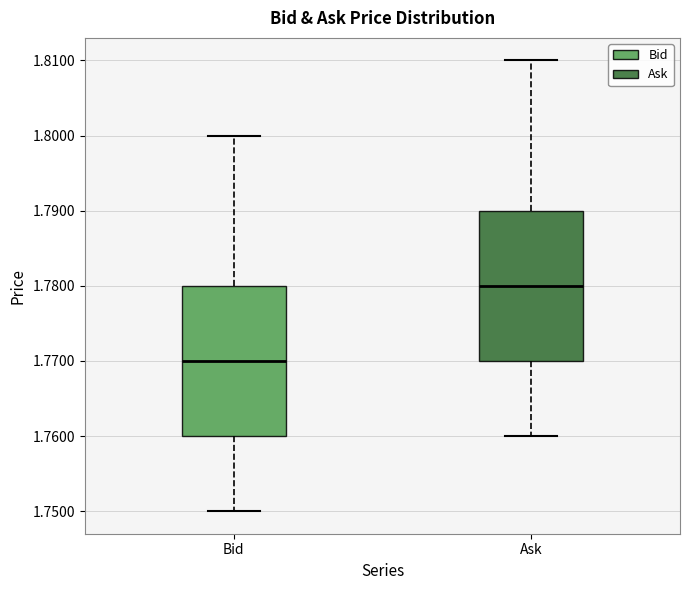

Where is the lower edge of the box for Ask on the y-axis? The values are not printed on the chart, so give them approximately, as read against the axis.

1.77